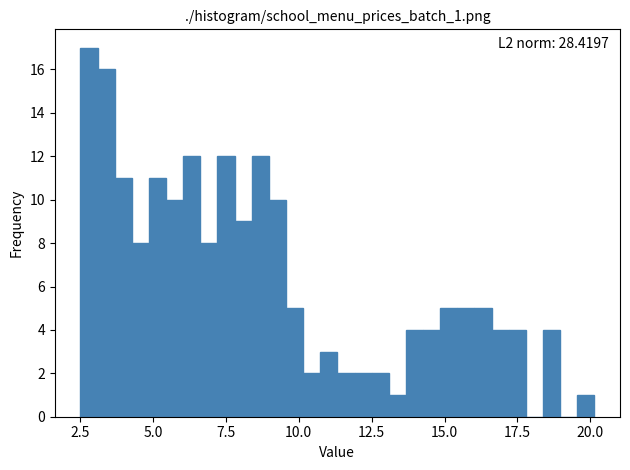

Read against the x-axis, roughly where is the centre of the tallest bar?

3.0